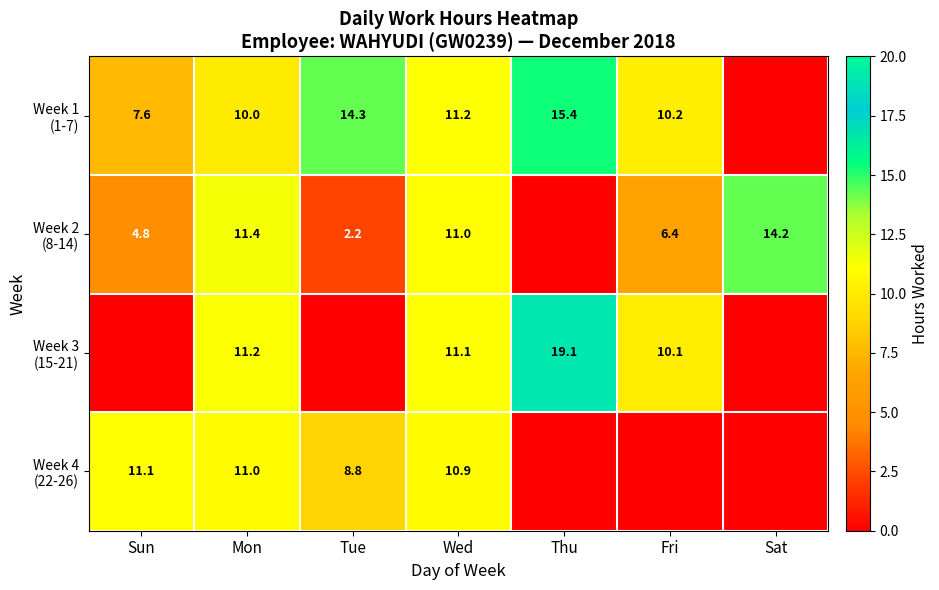

Is it true that Week 2 (8-14) equals 11.4 at Mon?

True